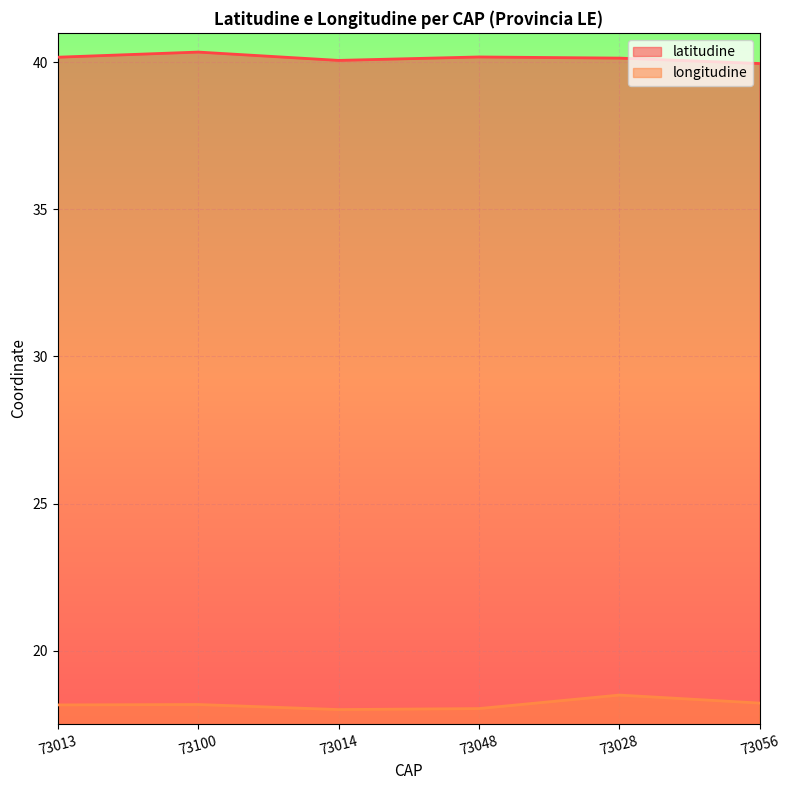

How many values in the latitudine series exceed 40?

5